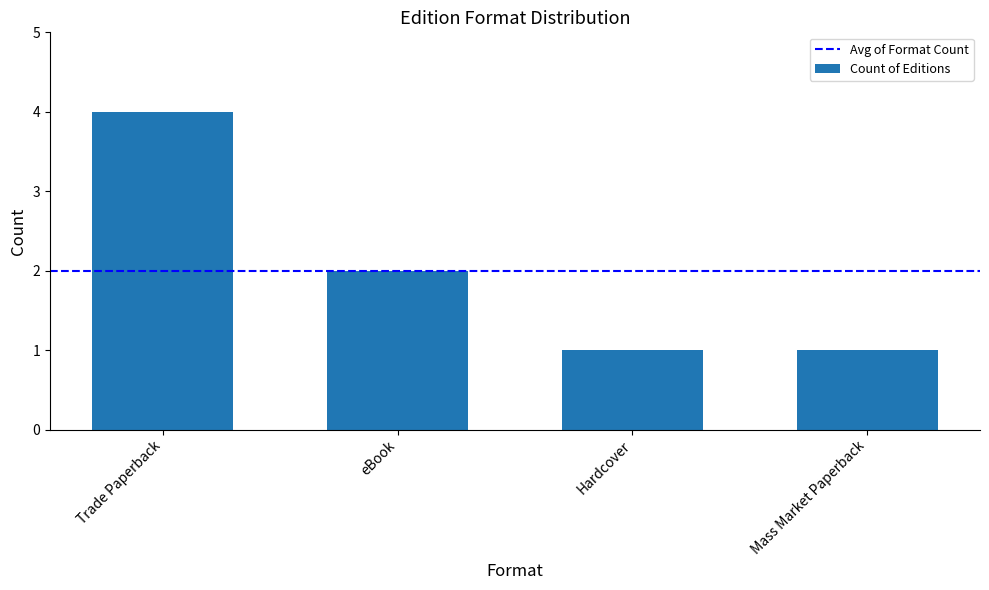

Reading left to right, list all the values displayed in this chart.

Trade Paperback=4	eBook=2	Hardcover=1	Mass Market Paperback=1